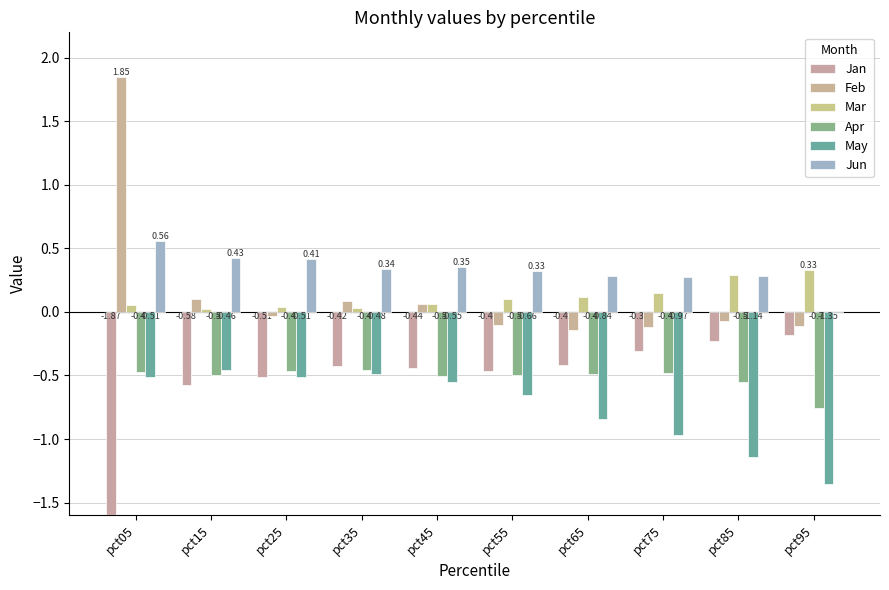

What is the sum of all Feb values?

1.5